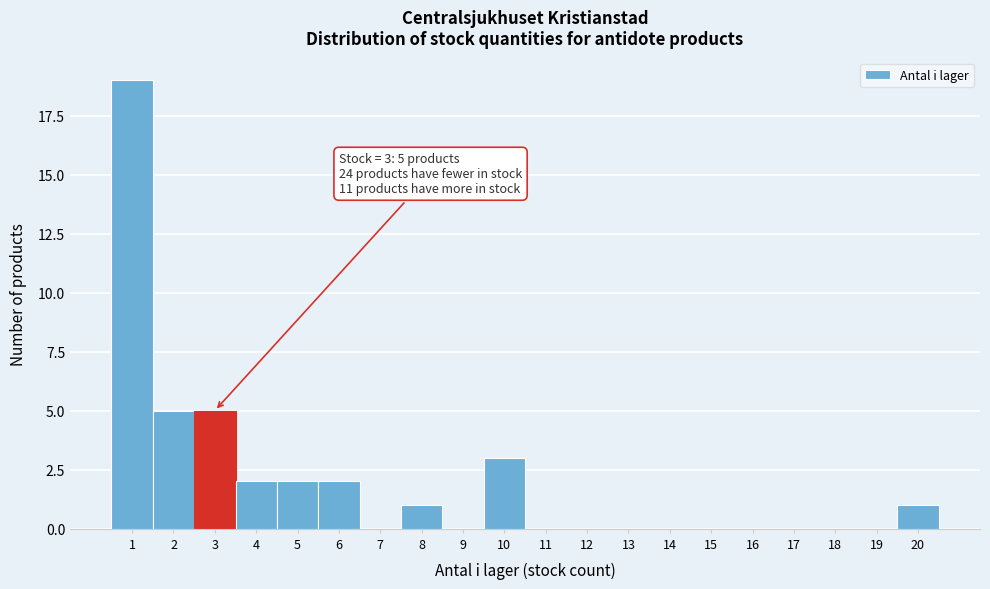

Over which range of the x-axis is the bar tallest?

0.5 to 1.5